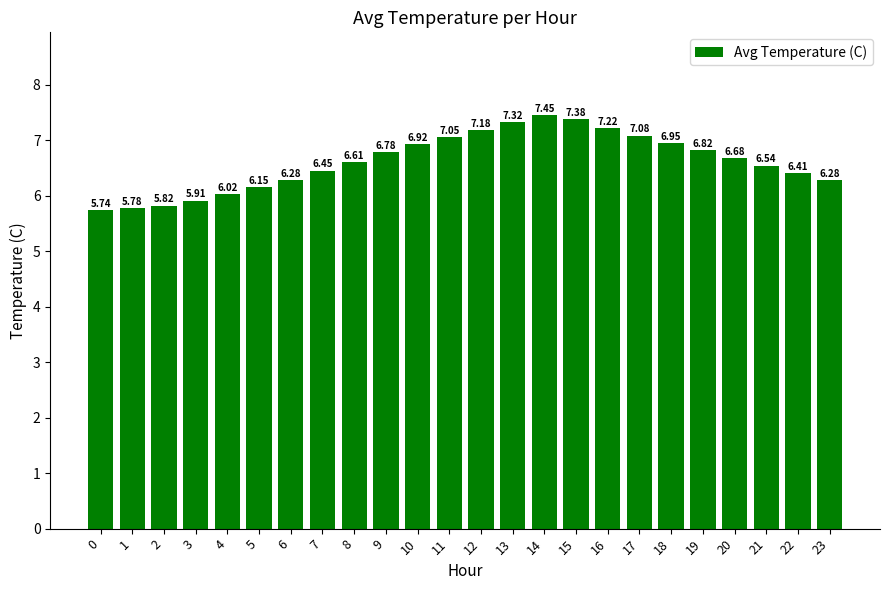

At which label is the value closest to 6?

4